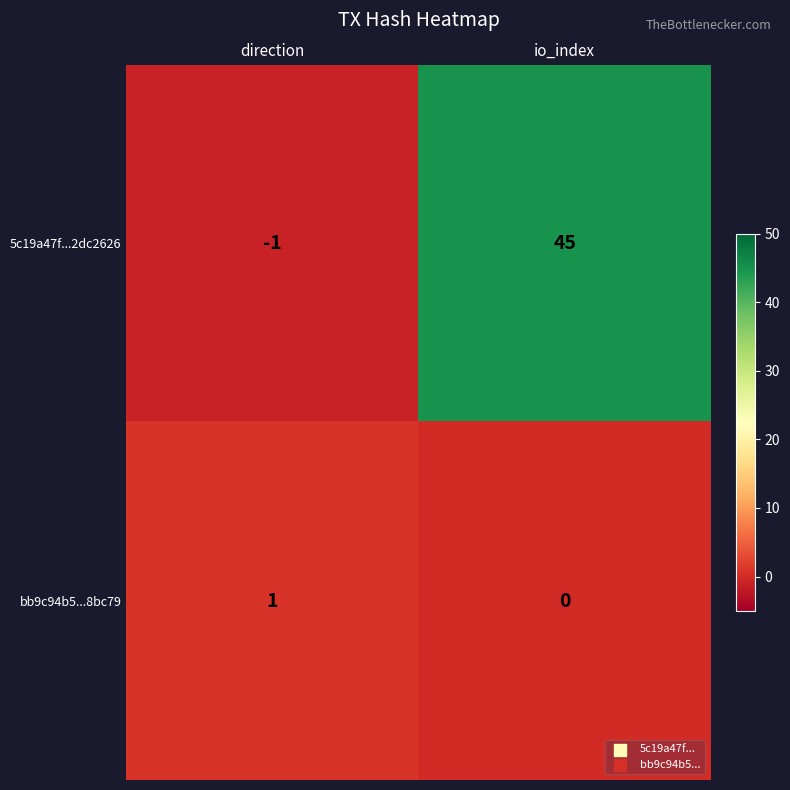

Reading left to right, list all the values displayed in this chart.

5c19a47f...2dc2626: direction=-1	io_index=45
bb9c94b5...8bc79: direction=1	io_index=0